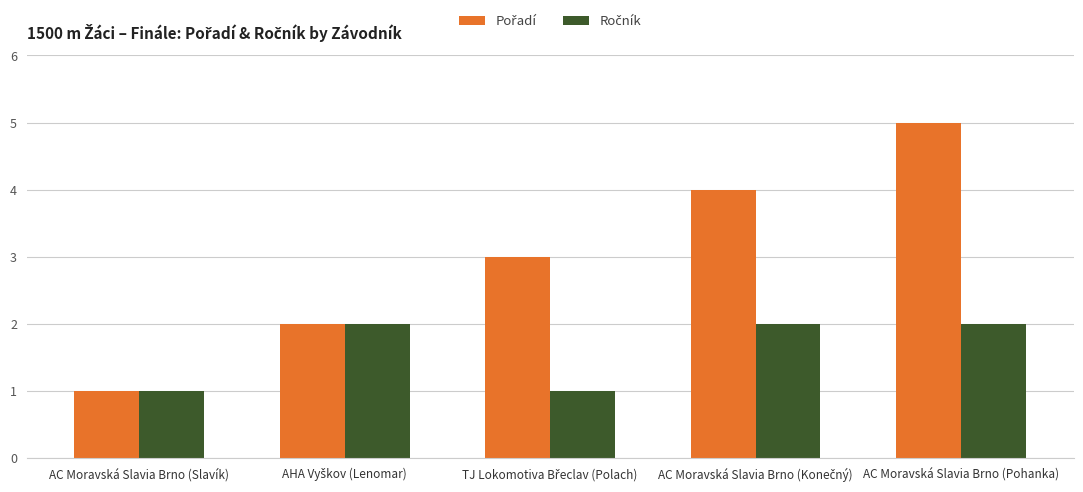

What is the spread (max minus min) of values at AC Moravská Slavia Brno (Pohanka)?

3